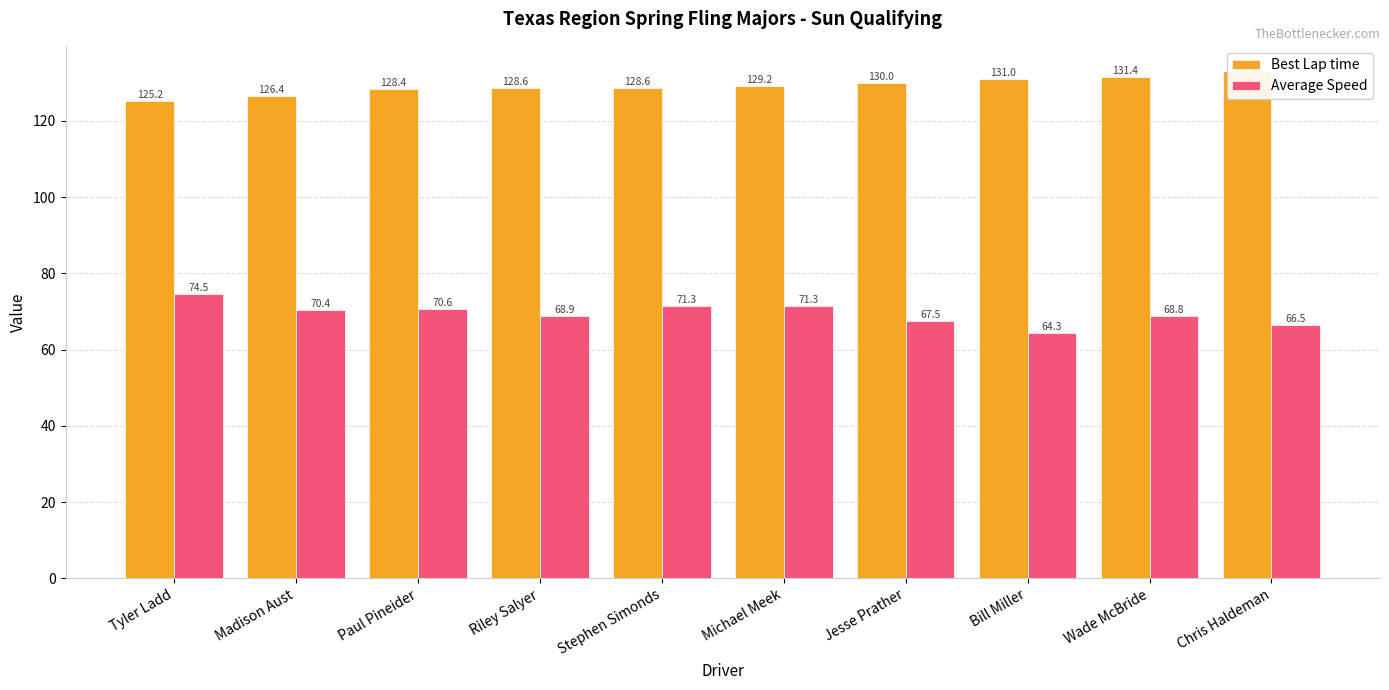

Rank the series at Jesse Prather from lowest to highest value.

Average Speed, Best Lap time